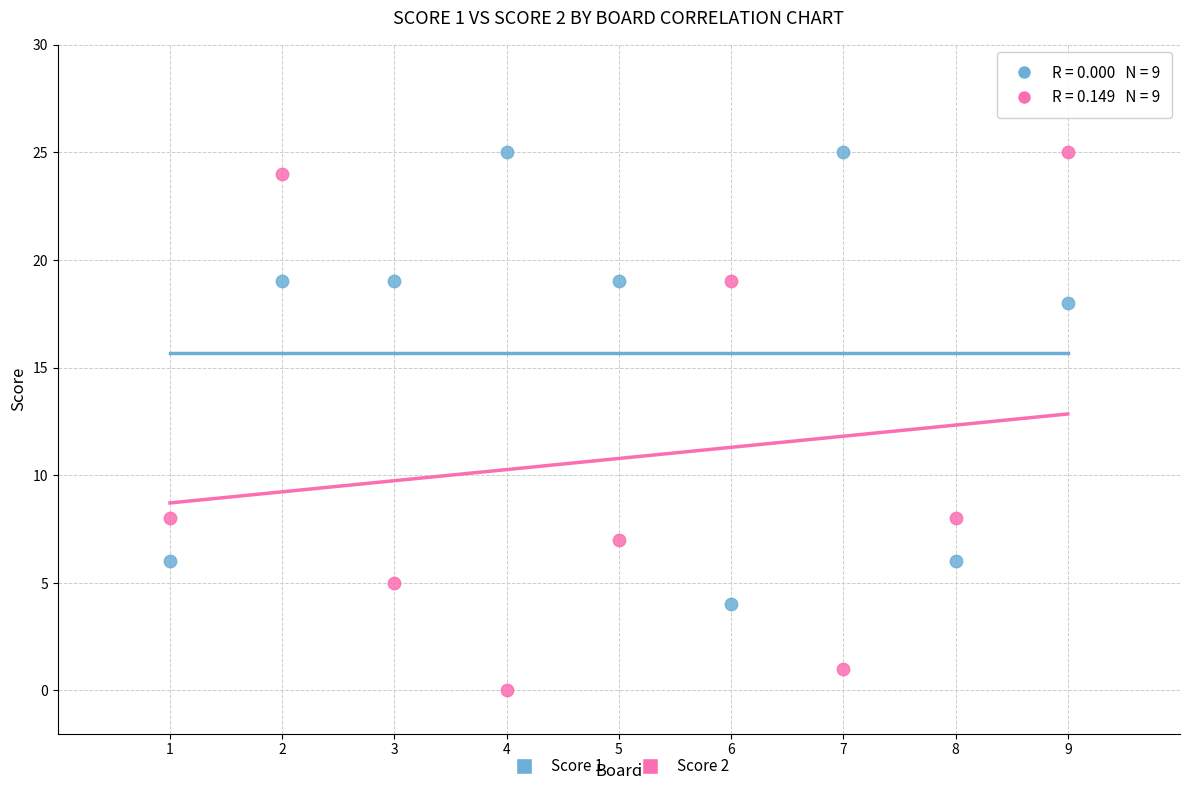

Which series contains the lowest Y value?

Score 2